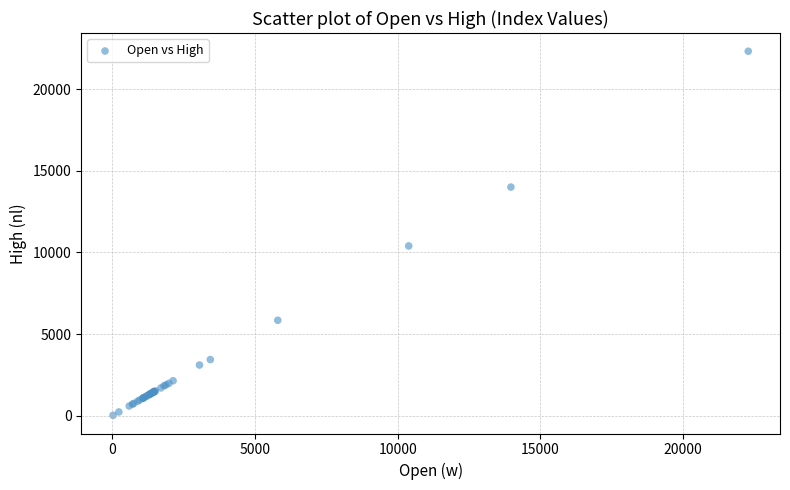

What Y value in the scatter plot is closest to 11172?

10395.7